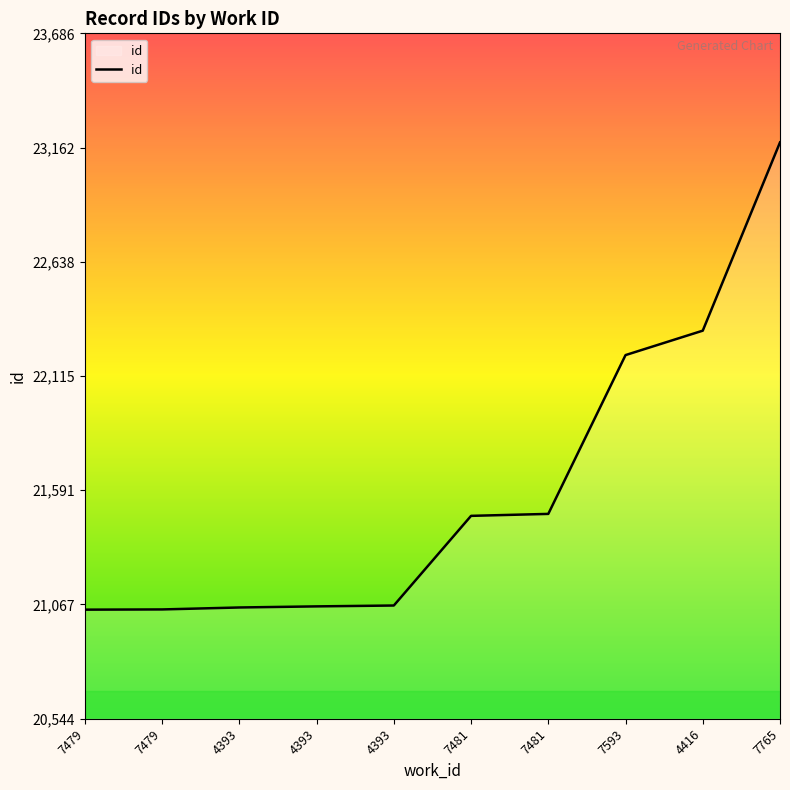

Which category has the lowest value across all series?

7479